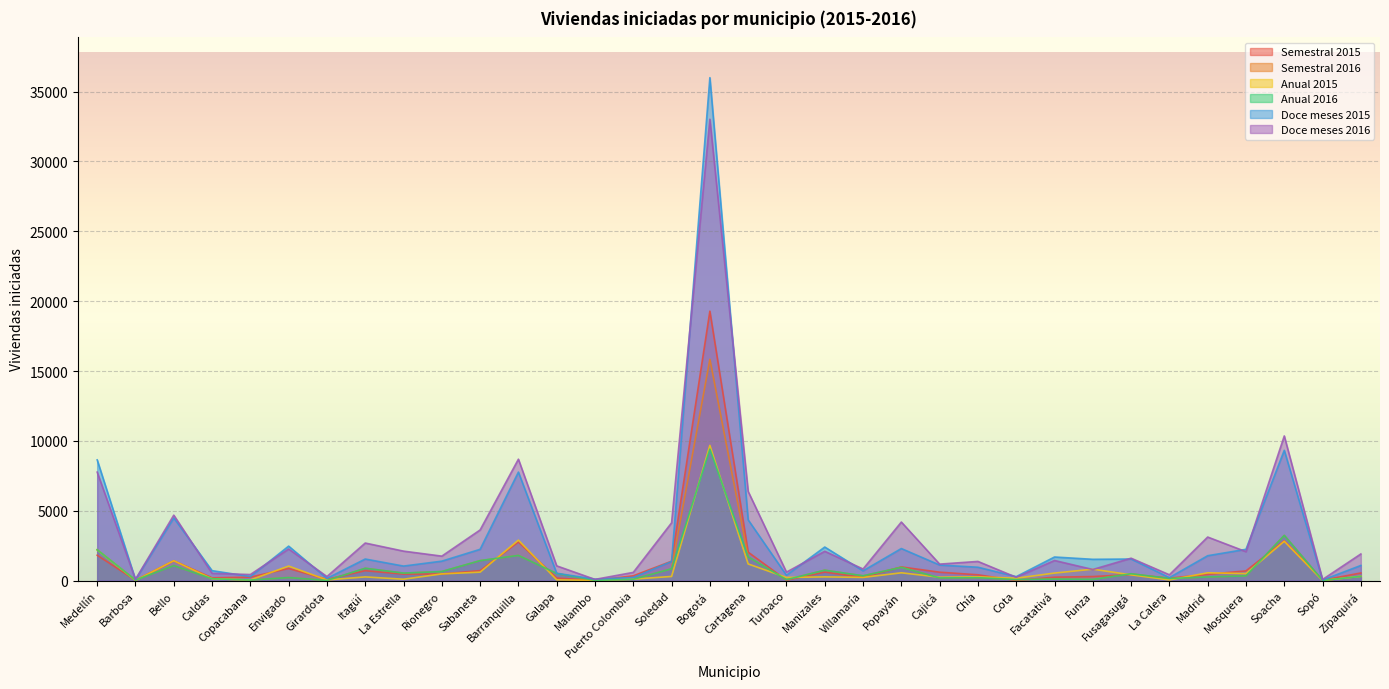

At which category does Doce meses 2016 reach its first local peak?

Bello